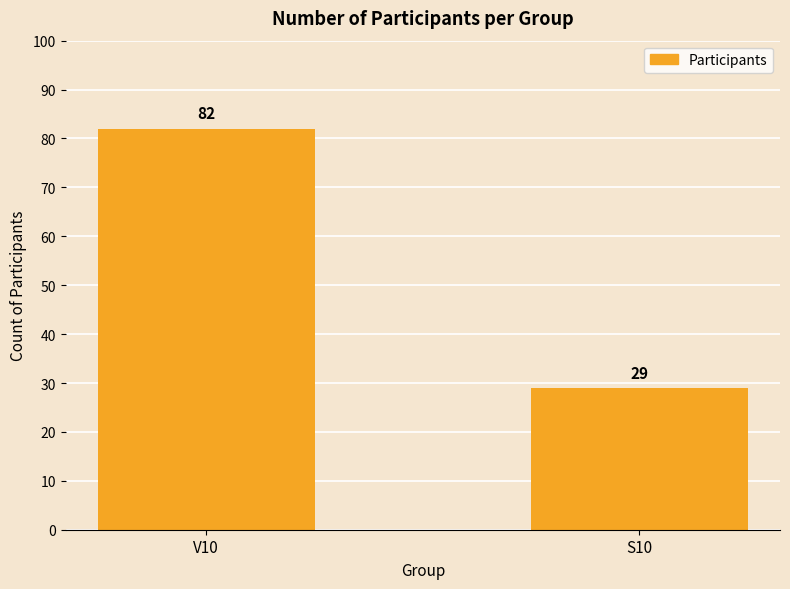

What is the minimum value shown in the chart?

29